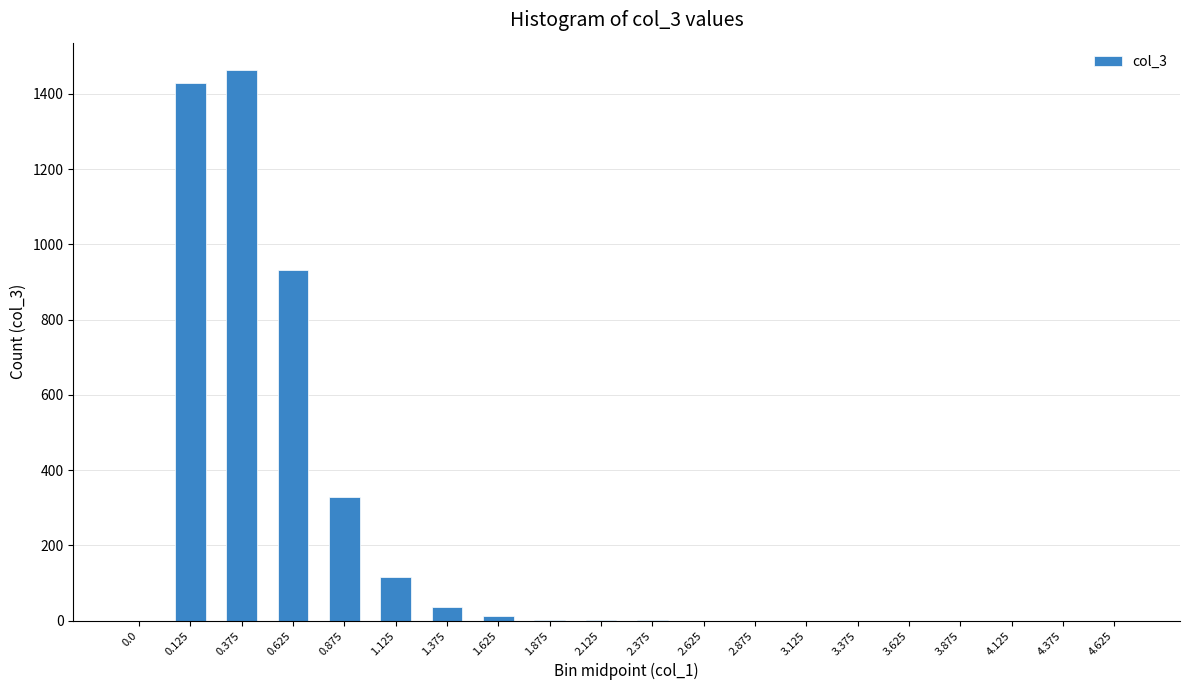

What is the change in value from 1.625 to 3.625?

-11